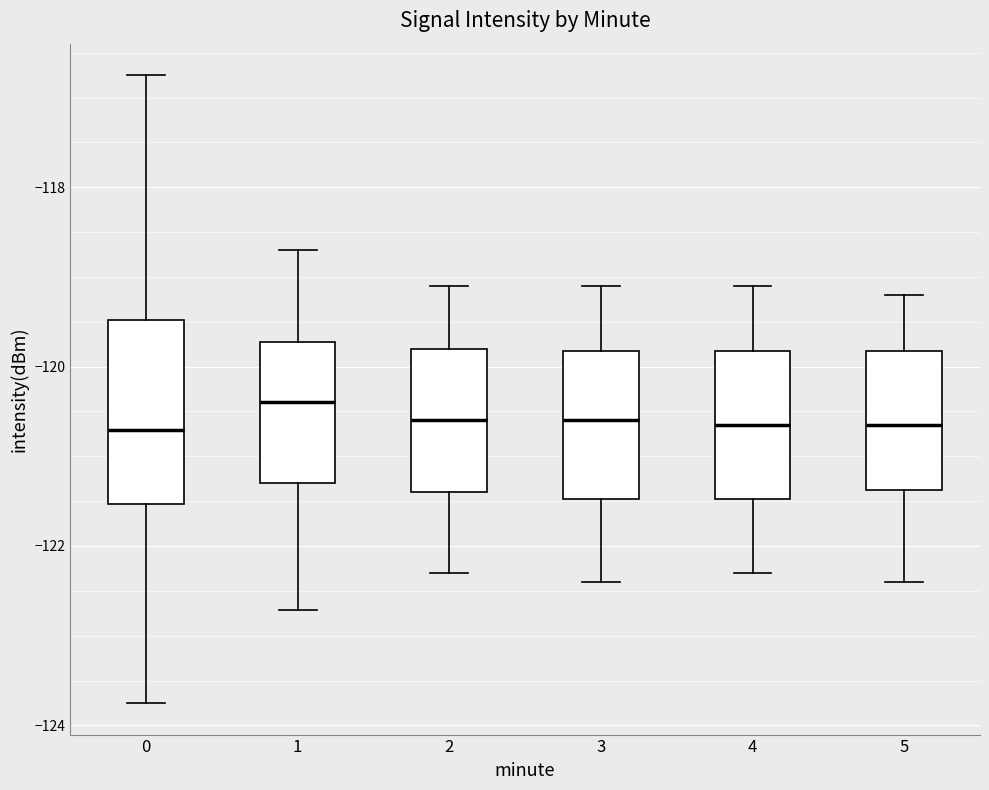

Where does the upper whisker of the box at x = 2 end on the y-axis? The values are not printed on the chart, so give them approximately, as read against the axis.

-119.0